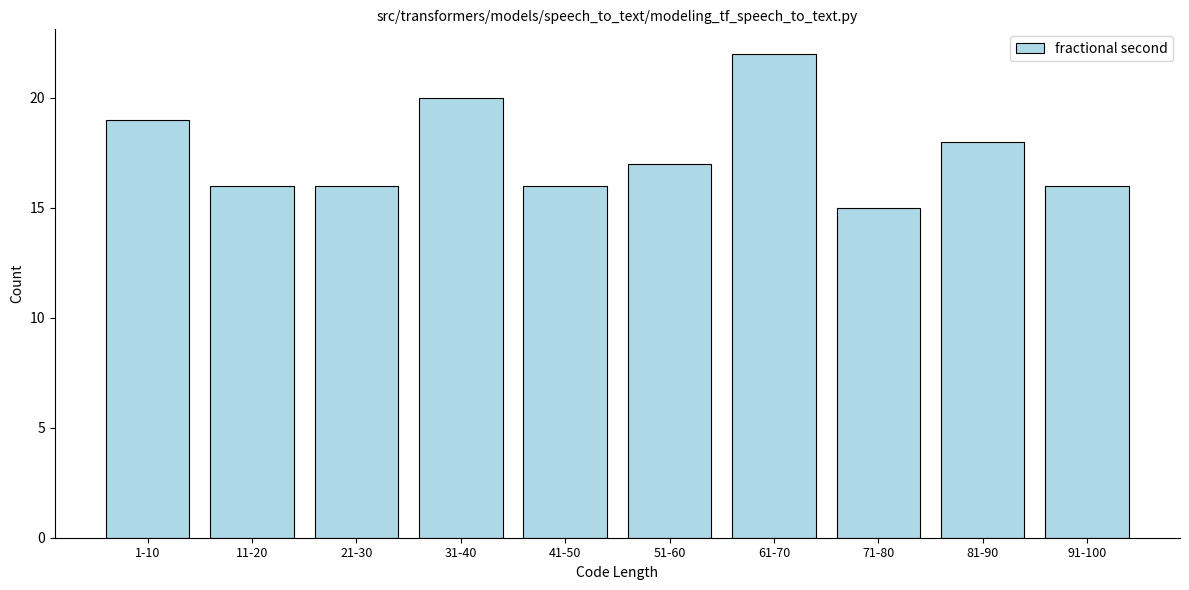

Reading right to left, list all the values displayed in this chart.

91-100=16	81-90=18	71-80=15	61-70=22	51-60=17	41-50=16	31-40=20	21-30=16	11-20=16	1-10=19